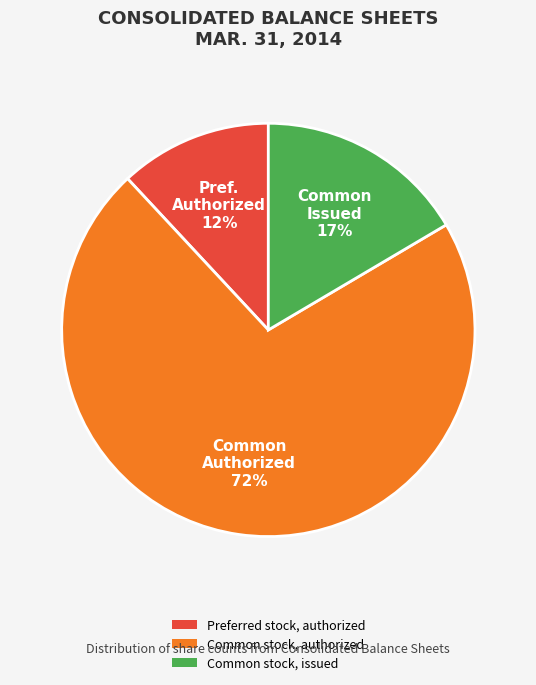

Which slice represents more than half of the pie?

Common stock, authorized